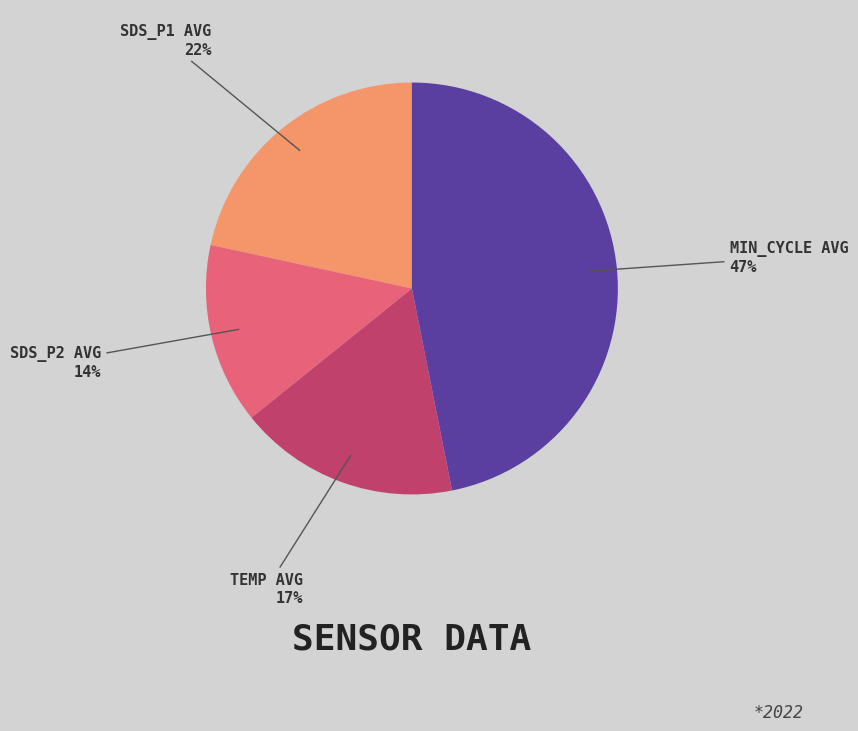

To the nearest percent, what is the difference between the largest and smallest slice percentages?

33%